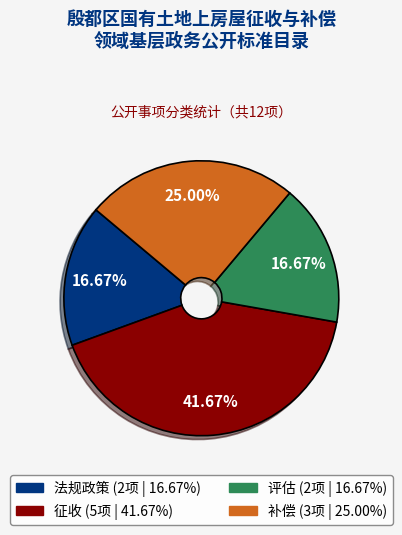

Does 法规政策 represent more than half of the total?

No